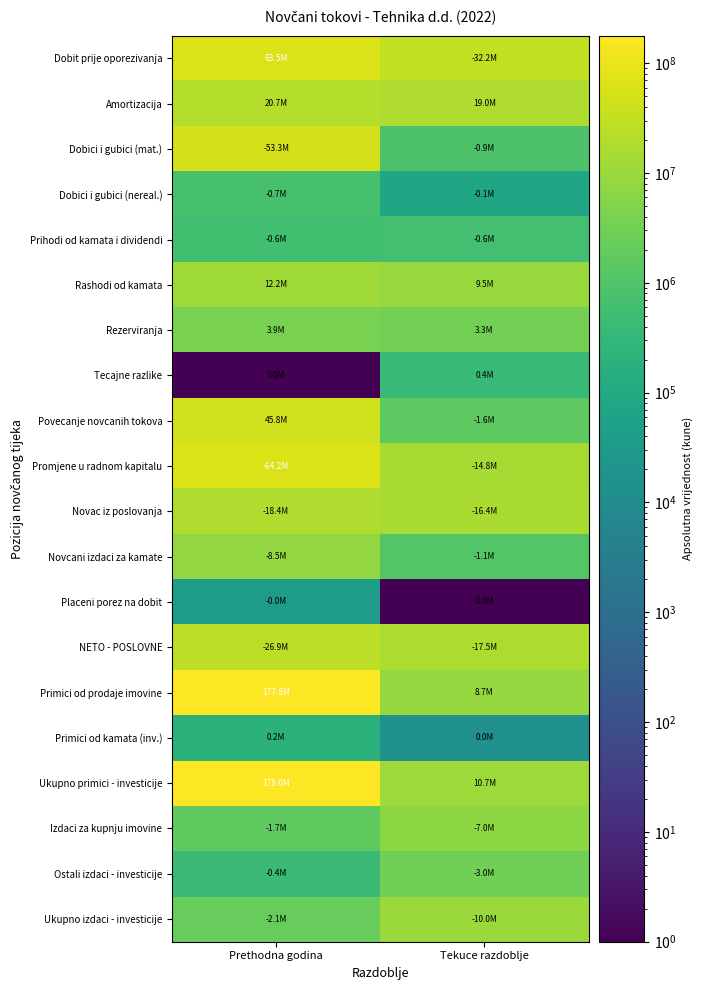

Reading right to left, extract all data points from this chart.

Dobit prije oporezivanja: Tekuce razdoblje=32154254	Prethodna godina=63520301
Amortizacija: Tekuce razdoblje=18996122	Prethodna godina=20749000
Dobici i gubici (mat.): Tekuce razdoblje=913014	Prethodna godina=53308257
Dobici i gubici (nereal.): Tekuce razdoblje=74415	Prethodna godina=721010
Prihodi od kamata i dividendi: Tekuce razdoblje=589165	Prethodna godina=567451
Rashodi od kamata: Tekuce razdoblje=9509464	Prethodna godina=12187075
Rezerviranja: Tekuce razdoblje=3284176	Prethodna godina=3897278
Tecajne razlike: Tekuce razdoblje=361836	Prethodna godina=1
Povecanje novcanih tokova: Tekuce razdoblje=1579250	Prethodna godina=45756936
Promjene u radnom kapitalu: Tekuce razdoblje=14818583	Prethodna godina=64160587
Novac iz poslovanja: Tekuce razdoblje=16397833	Prethodna godina=18403651
Novcani izdaci za kamate: Tekuce razdoblje=1143013	Prethodna godina=8463919
Placeni porez na dobit: Tekuce razdoblje=1	Prethodna godina=36669
NETO - POSLOVNE: Tekuce razdoblje=17540846	Prethodna godina=26904239
Primici od prodaje imovine: Tekuce razdoblje=8692333	Prethodna godina=177842264
Primici od kamata (inv.): Tekuce razdoblje=15048	Prethodna godina=201722
Ukupno primici - investicije: Tekuce razdoblje=10680063	Prethodna godina=178043986
Izdaci za kupnju imovine: Tekuce razdoblje=6985824	Prethodna godina=1673021
Ostali izdaci - investicije: Tekuce razdoblje=3041970	Prethodna godina=416503
Ukupno izdaci - investicije: Tekuce razdoblje=10027794	Prethodna godina=2089524